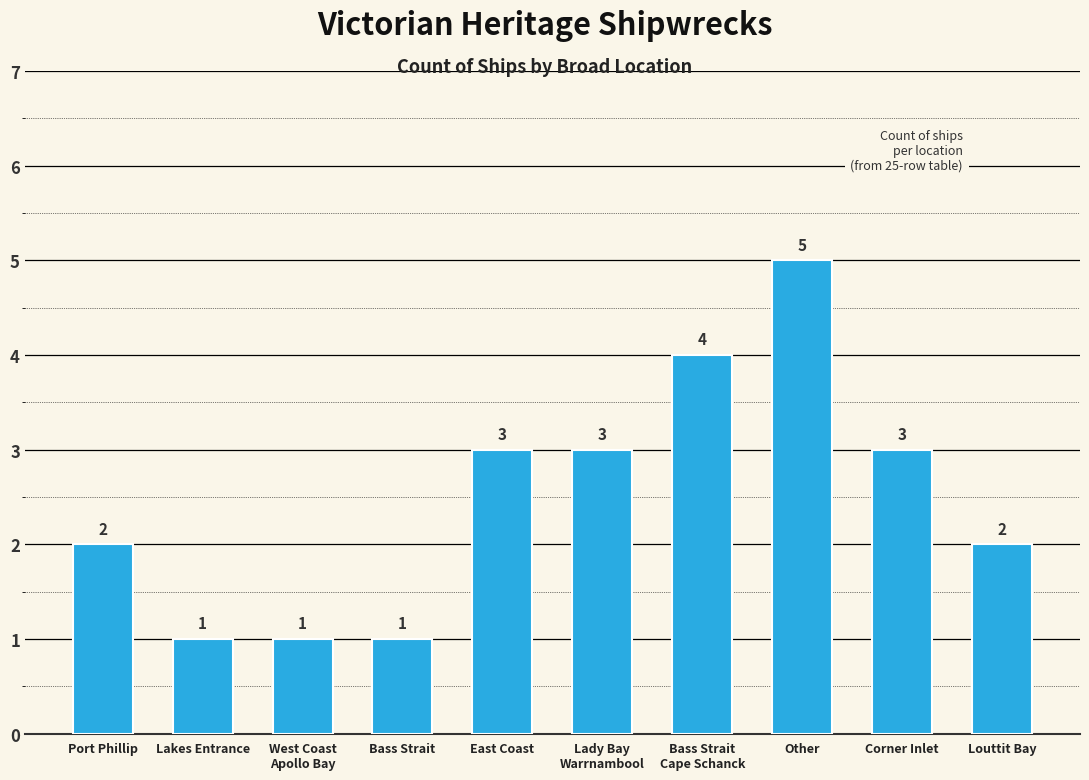

What value does the data have at Bass Strait?

1